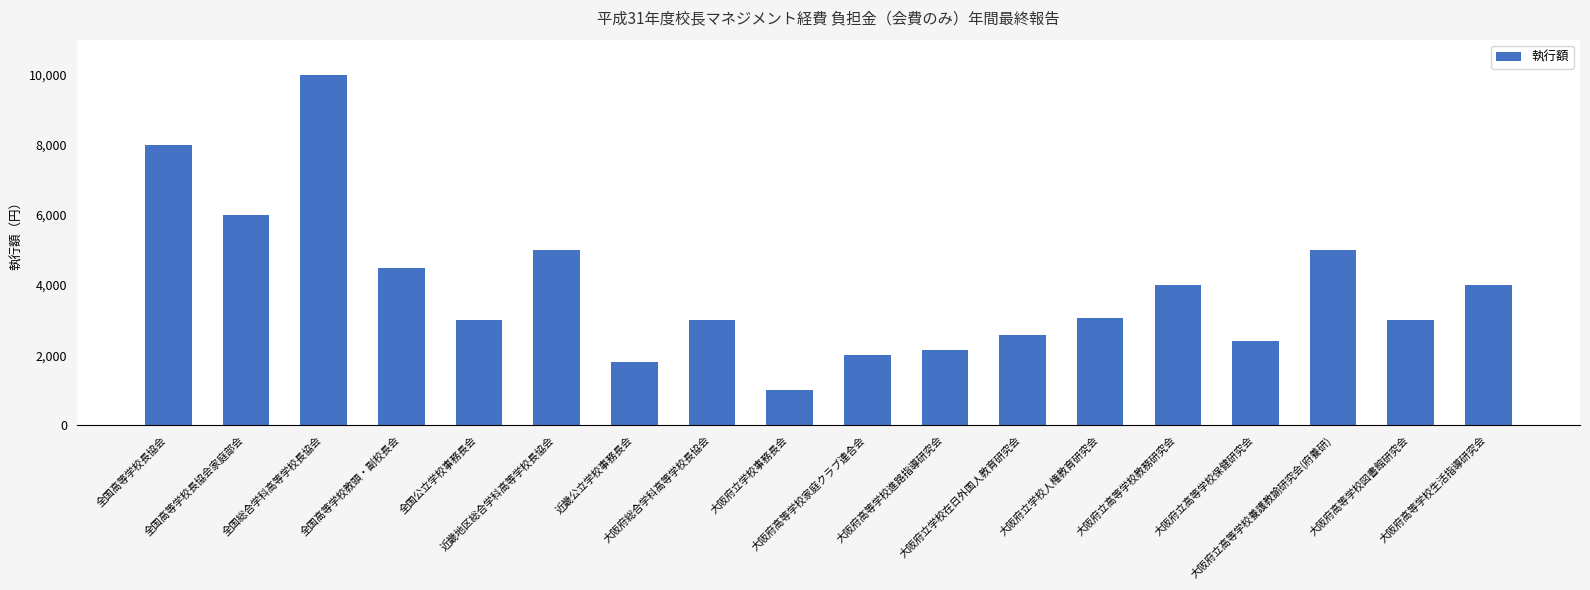

Reading left to right, what are all the values shown in this chart?

8000	6000	10000	4500	3000	5000	1800	3000	1000	2000	2150	2580	3050	4000	2400	5000	3000	4000